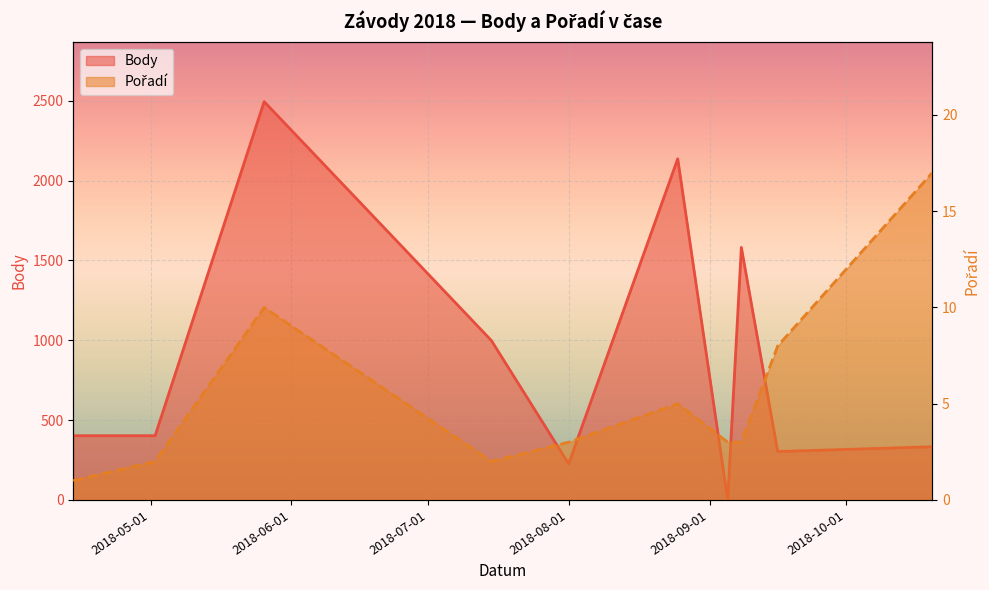

Which label corresponds to the largest value in the chart?

2018-05-26